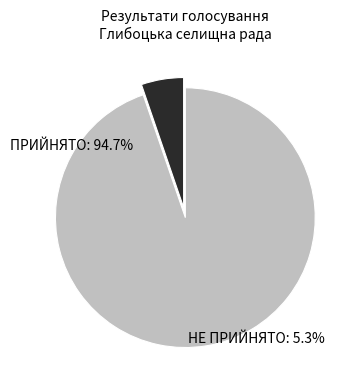

To the nearest percent, what is the combined percentage of ПРИЙНЯТО and НЕ ПРИЙНЯТО?

100%